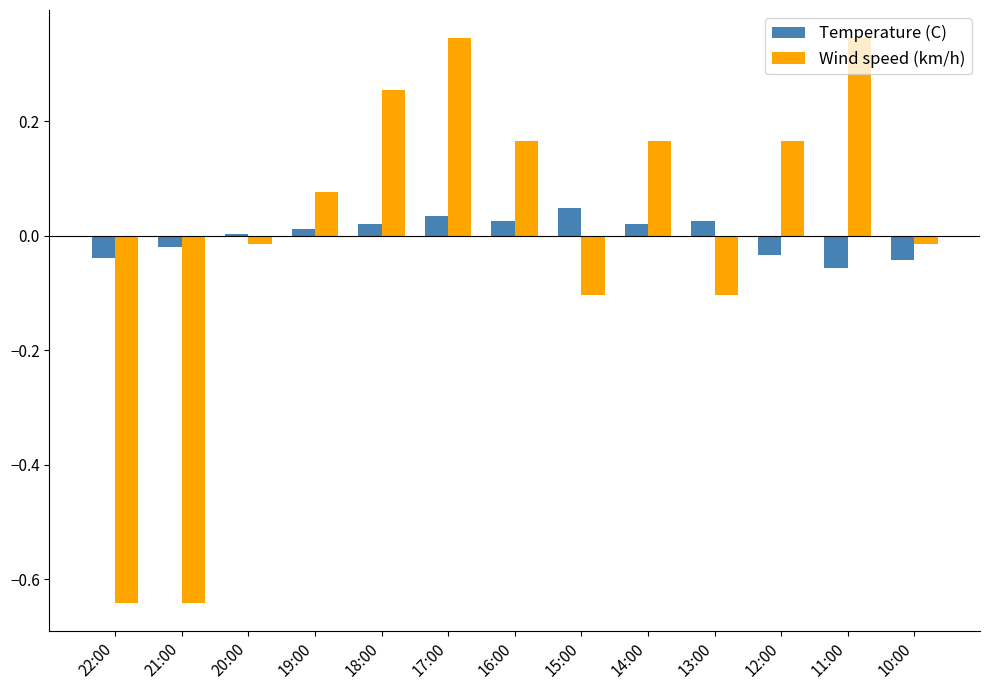

What is the sum of the Wind speed (km/h) values at 22:00 and 15:00?

-0.7